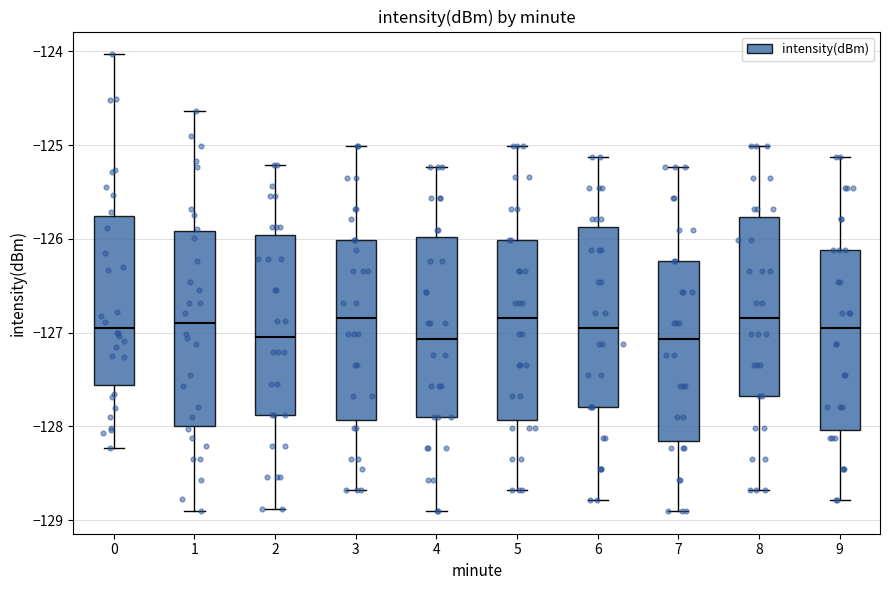

Reading left to right, transcribe this box plot: for each box, give where its median line is, the range the box spans, and where its two whiskers end, as read against the y-axis. The values are not printed on the chart, so give them approximately, as read against the axis.

0: median -126.9, box -127.6 to -125.8, whiskers -128.2 to -124.0
1: median -126.9, box -128.0 to -125.9, whiskers -128.9 to -124.6
2: median -127.0, box -127.9 to -126.0, whiskers -128.9 to -125.2
3: median -126.8, box -127.9 to -126.0, whiskers -128.7 to -125.0
4: median -127.1, box -127.9 to -126.0, whiskers -128.9 to -125.2
5: median -126.8, box -127.9 to -126.0, whiskers -128.7 to -125.0
6: median -127.0, box -127.8 to -125.9, whiskers -128.8 to -125.1
7: median -127.1, box -128.2 to -126.2, whiskers -128.9 to -125.2
8: median -126.8, box -127.7 to -125.8, whiskers -128.7 to -125.0
9: median -127.0, box -128.0 to -126.1, whiskers -128.8 to -125.1